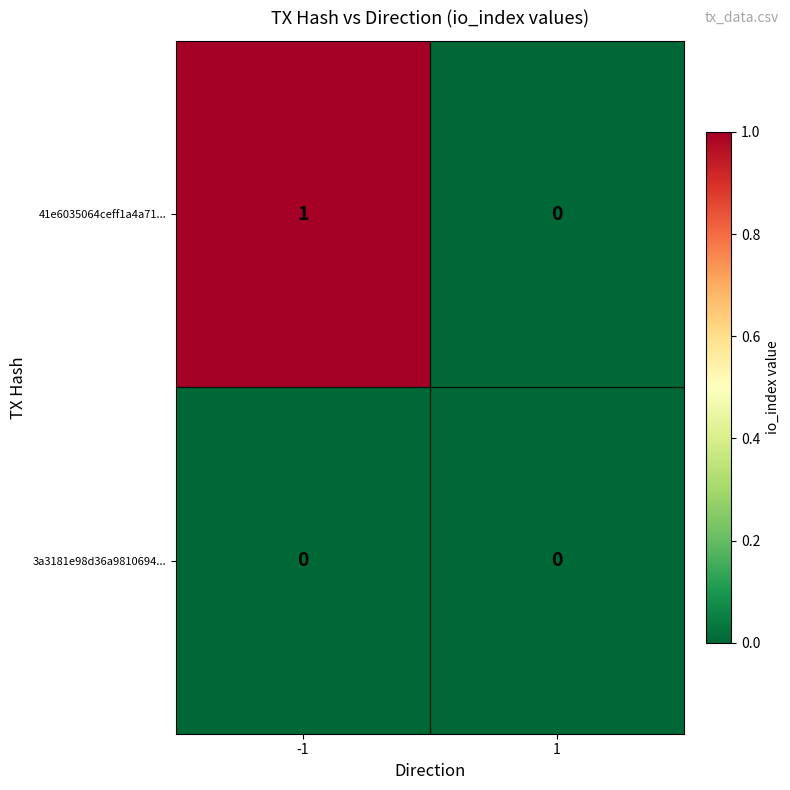

Reading right to left, extract all data points from this chart.

41e6035064ceff1a4a71...: 0	1
3a3181e98d36a9810694...: 0	0